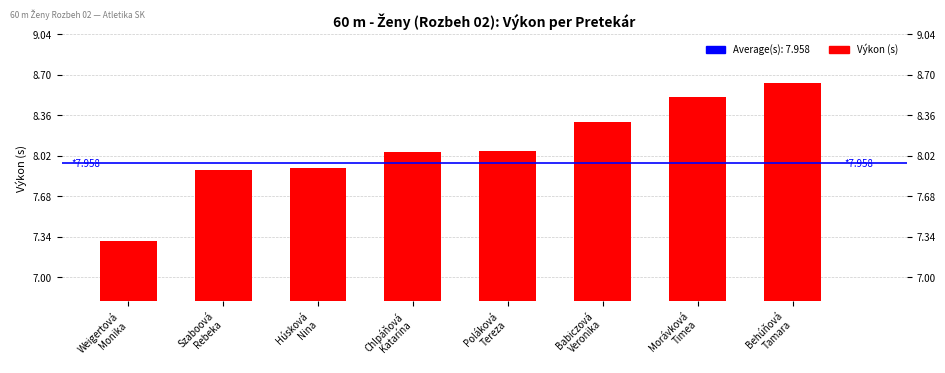

The chart shows a value of 8.6 at Behúňová
Tamara. True or false?

True